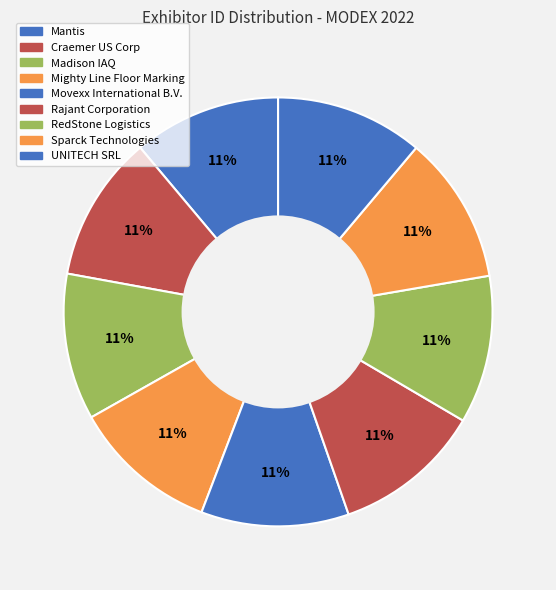

What percentage is the Mighty Line Floor Marking slice, to the nearest percent?

11%